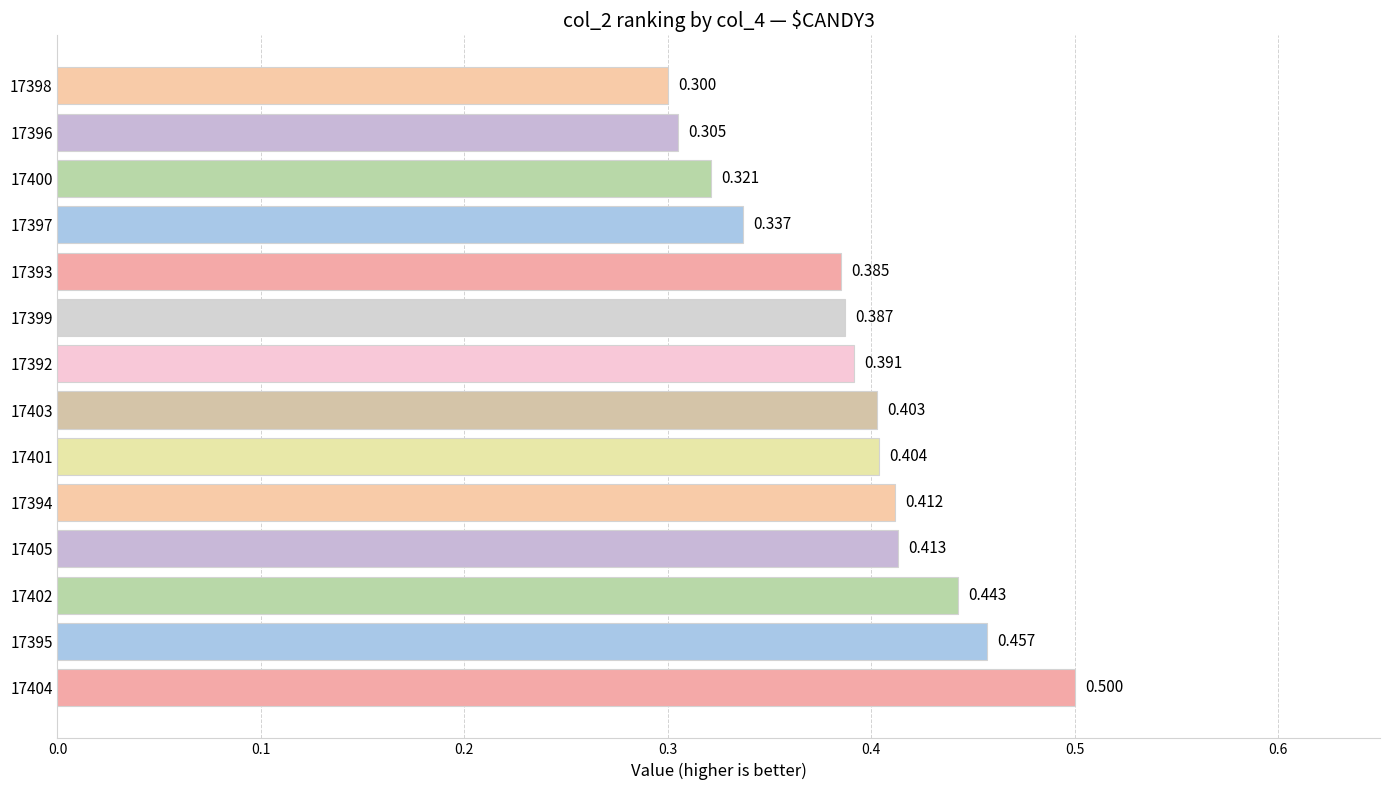

Count the number of data series in this chart.

1